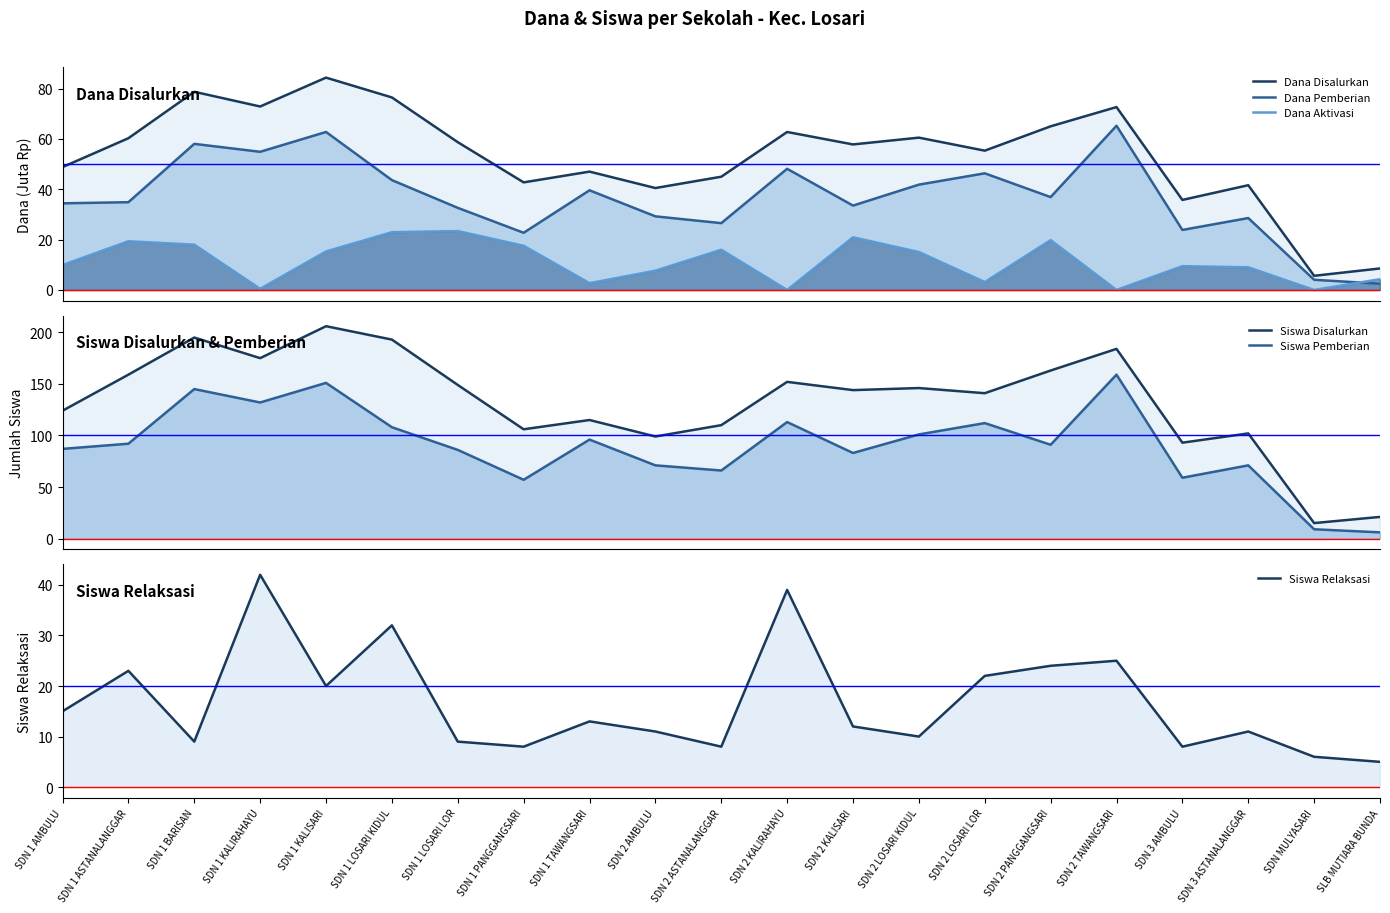

How many interior local peaks does the Dana Aktivasi series have?

6